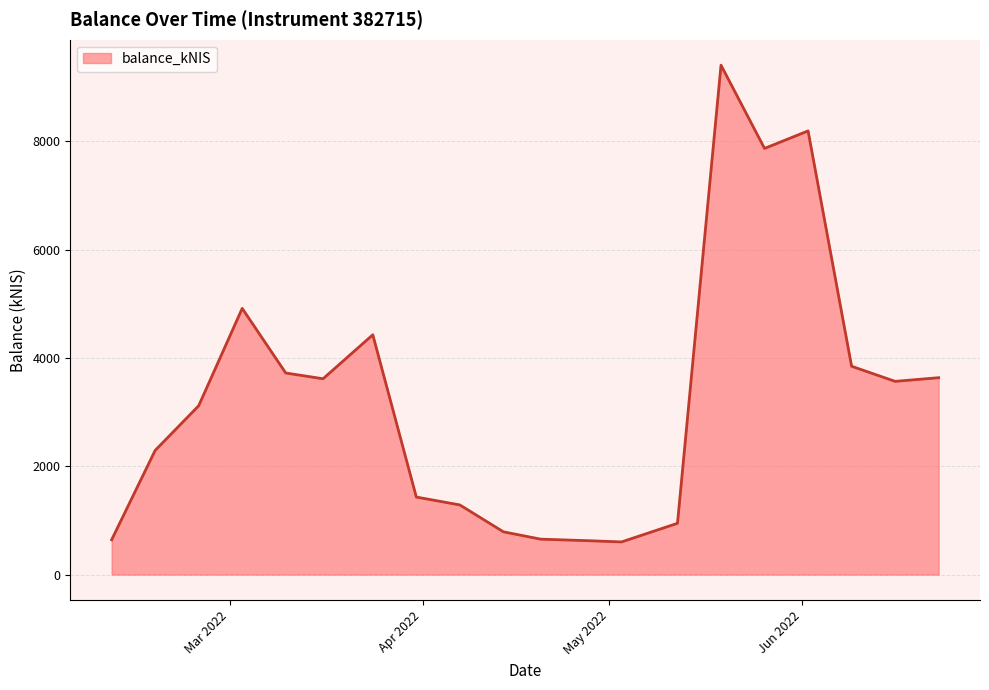

Count the number of values greater than 3567.

10